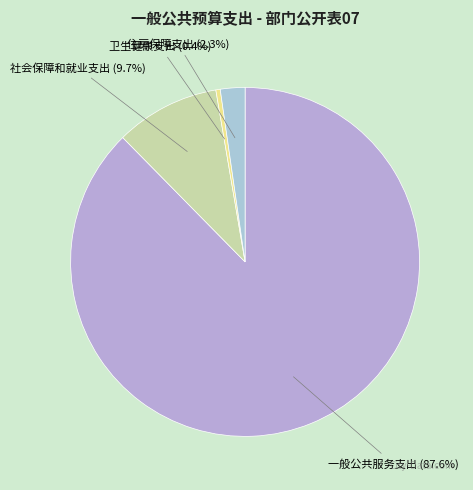

Count the number of slices in the pie.

4